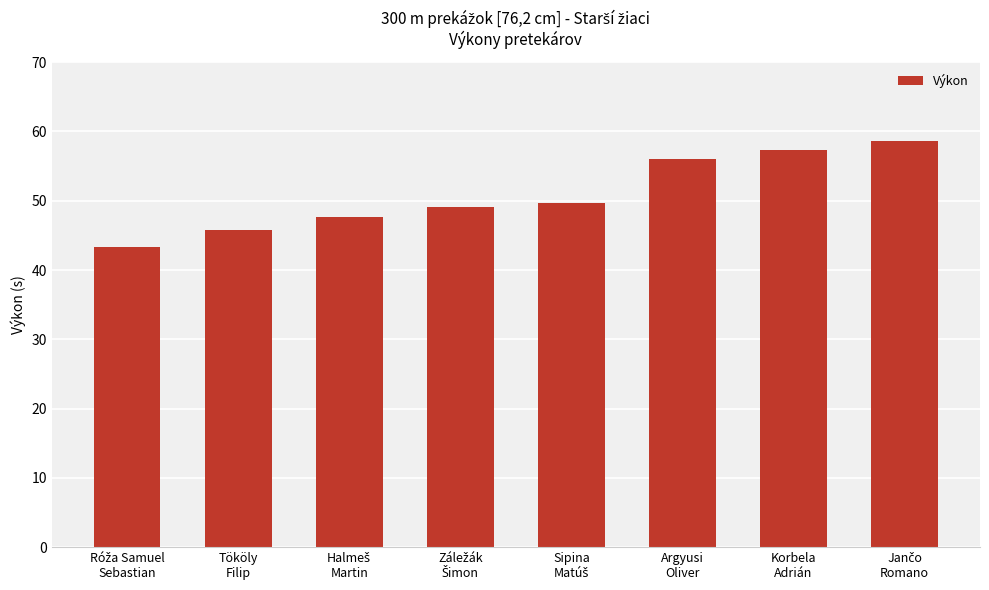

What is the difference between the maximum and minimum values?

15.4